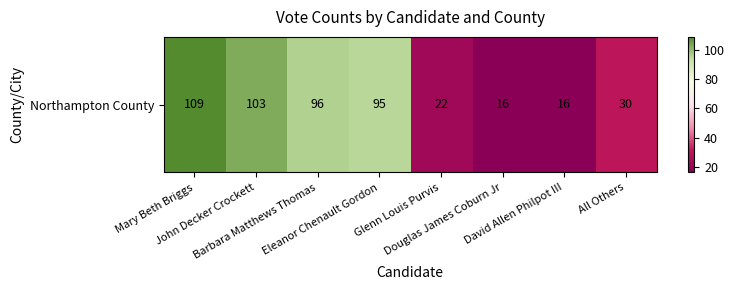

Reading left to right, extract all data points from this chart.

Mary Beth Briggs=109	John Decker Crockett=103	Barbara Matthews Thomas=96	Eleanor Chenault Gordon=95	Glenn Louis Purvis=22	Douglas James Coburn Jr=16	David Allen Philpot III=16	All Others=30